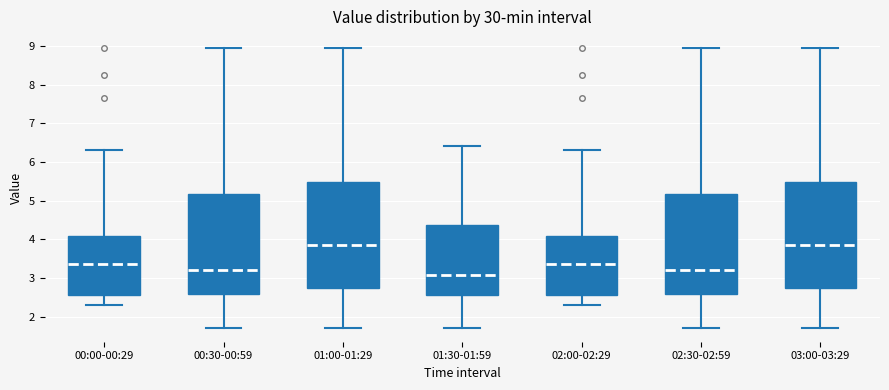

Where does the lower whisker of the box for 02:30-02:59 end on the y-axis? The values are not printed on the chart, so give them approximately, as read against the axis.

1.7